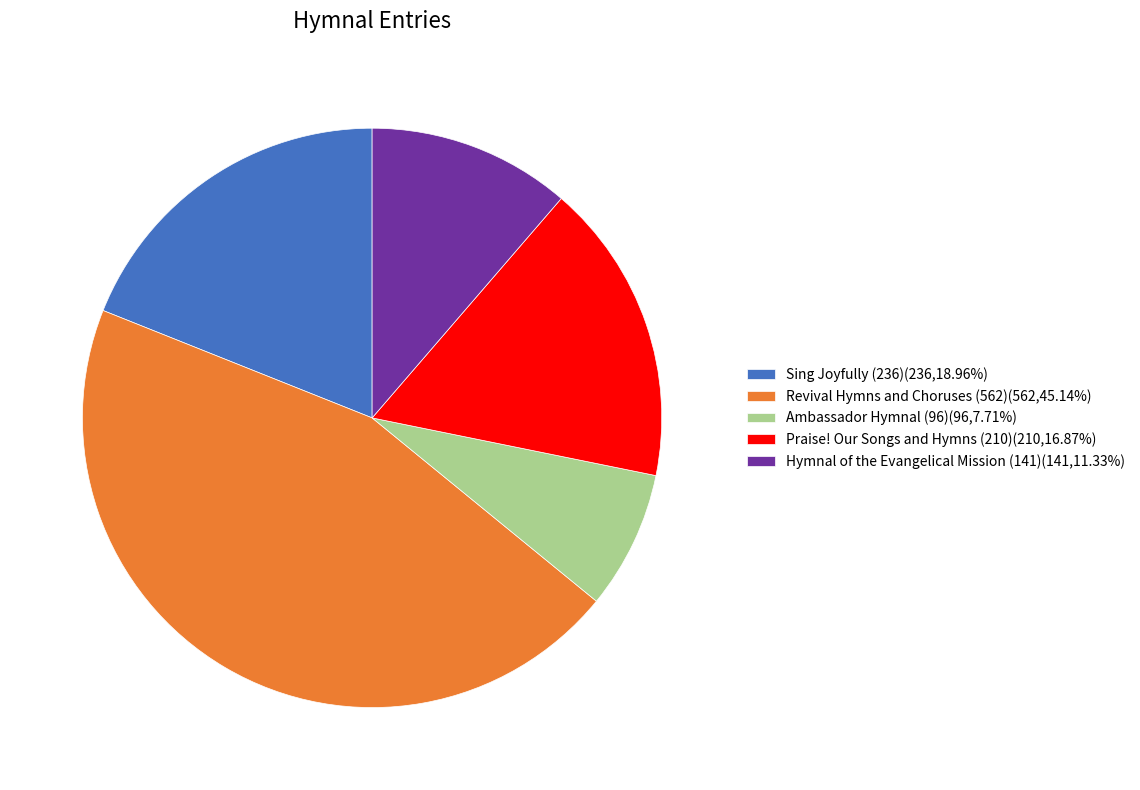

Which has a higher value, Praise! Our Songs and Hymns (210) or Revival Hymns and Choruses (562)?

Revival Hymns and Choruses (562)